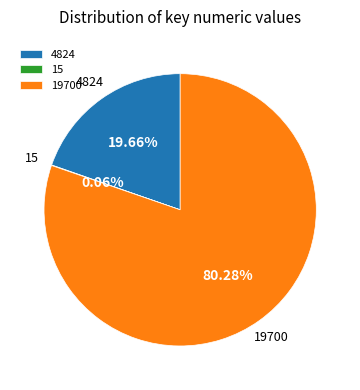

Combined, do 19700 and 4824 account for over 50%?

Yes